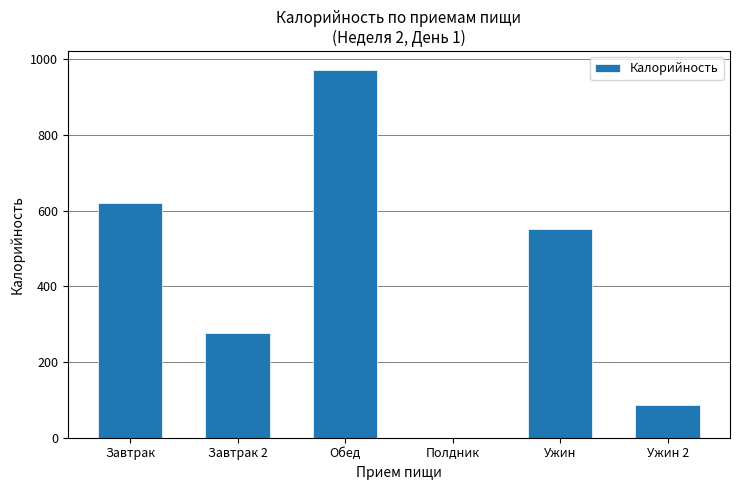

The value at Завтрак is 846.2. True or false?

False